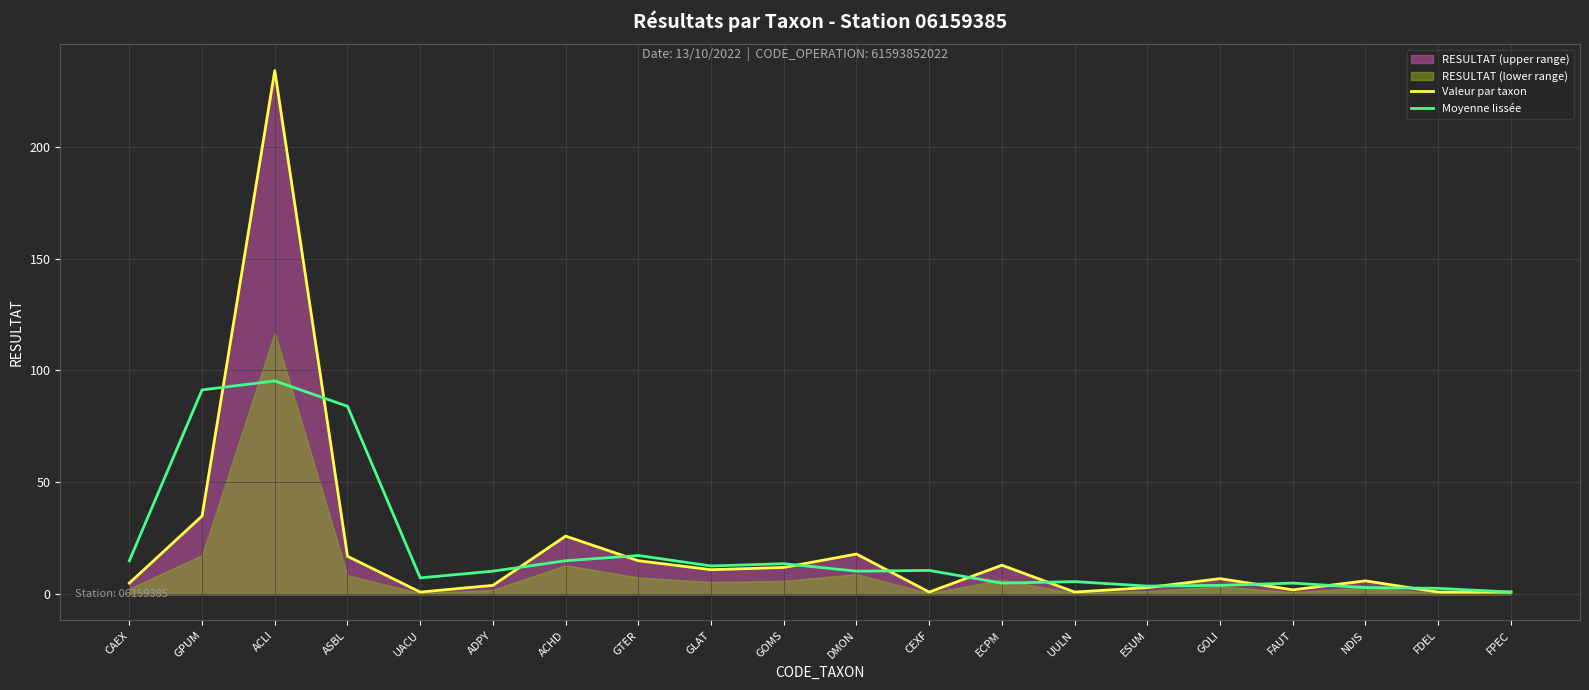

What is the minimum value for Moyenne lissée?

1.0